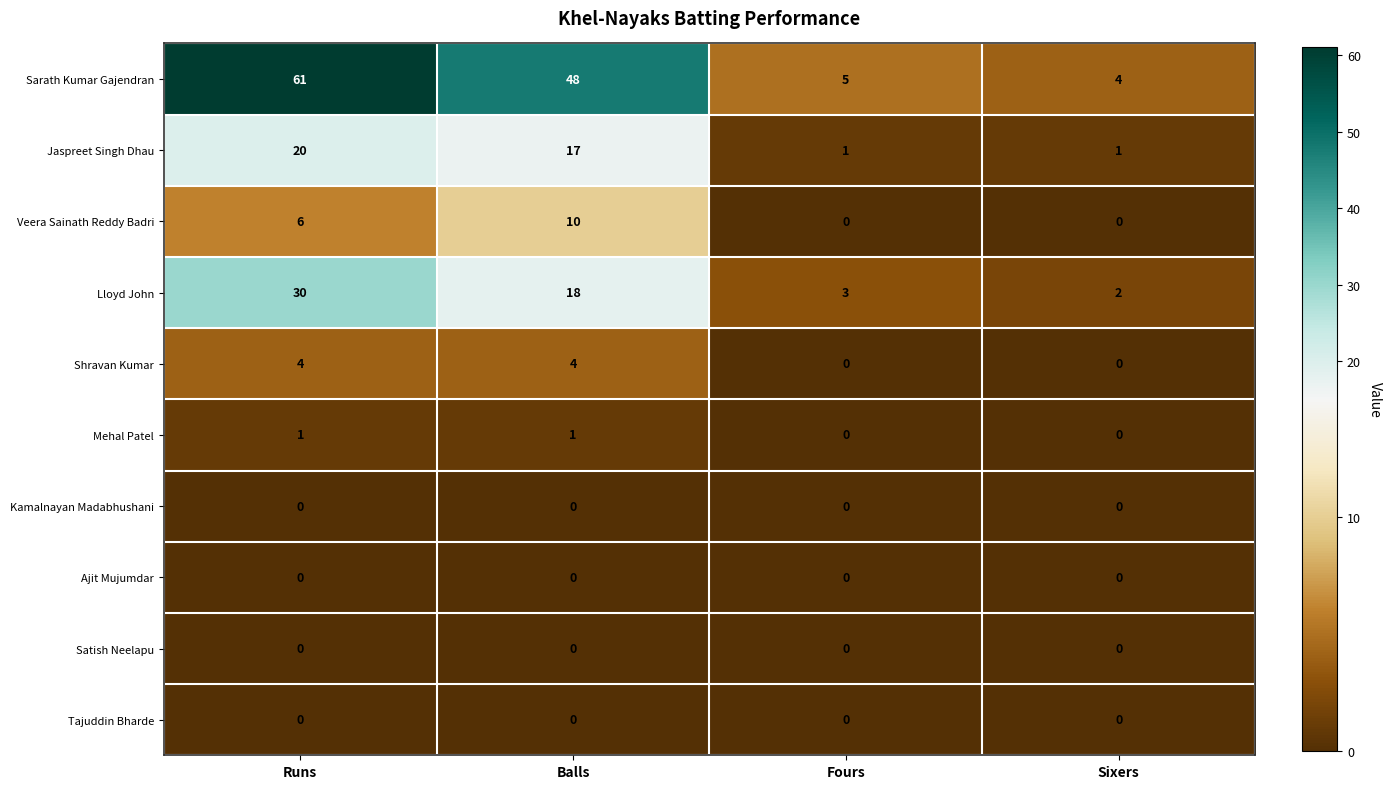

What is the spread (max minus min) of values at Runs?

61